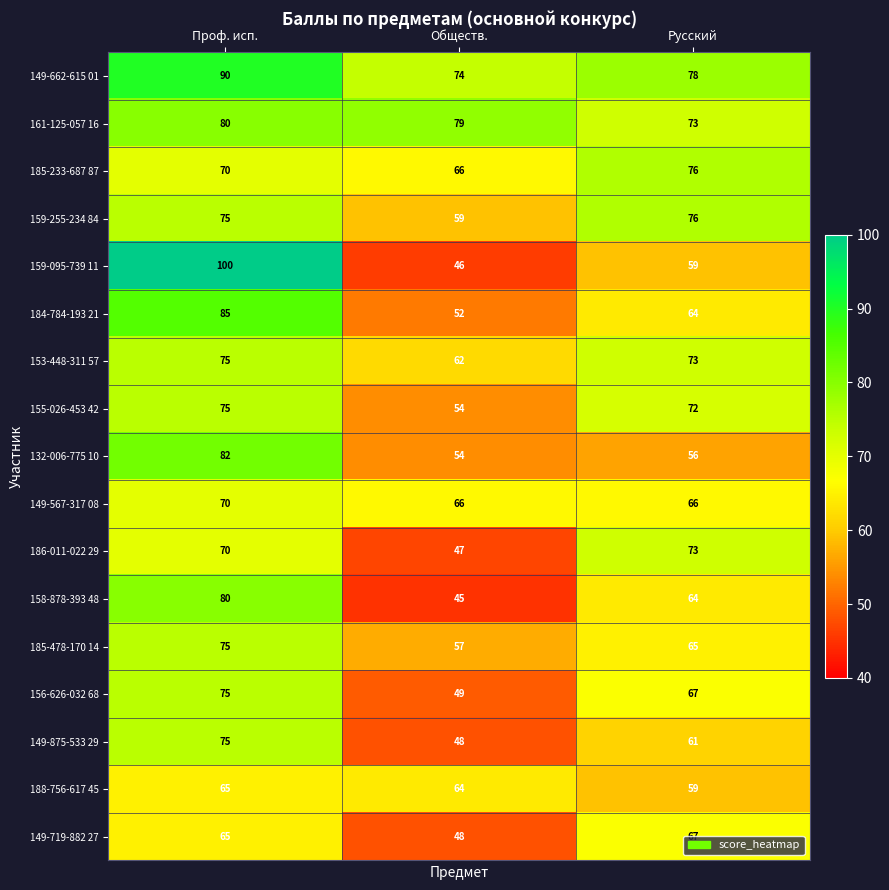

What is the sum of the 155-026-453 42 values at Обществ. and Русский?

126